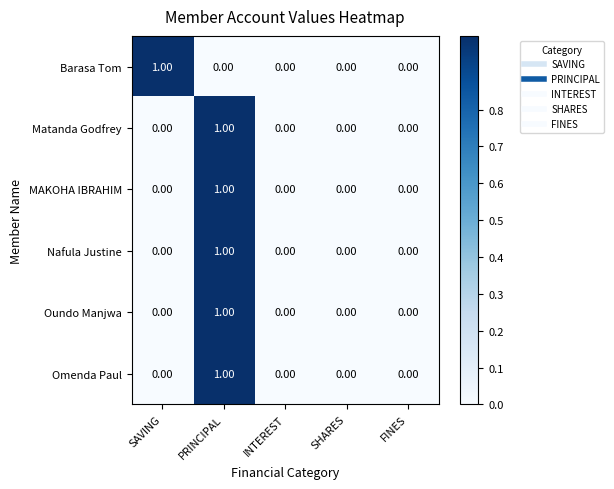

How many values in the Barasa Tom series exceed 0?

1